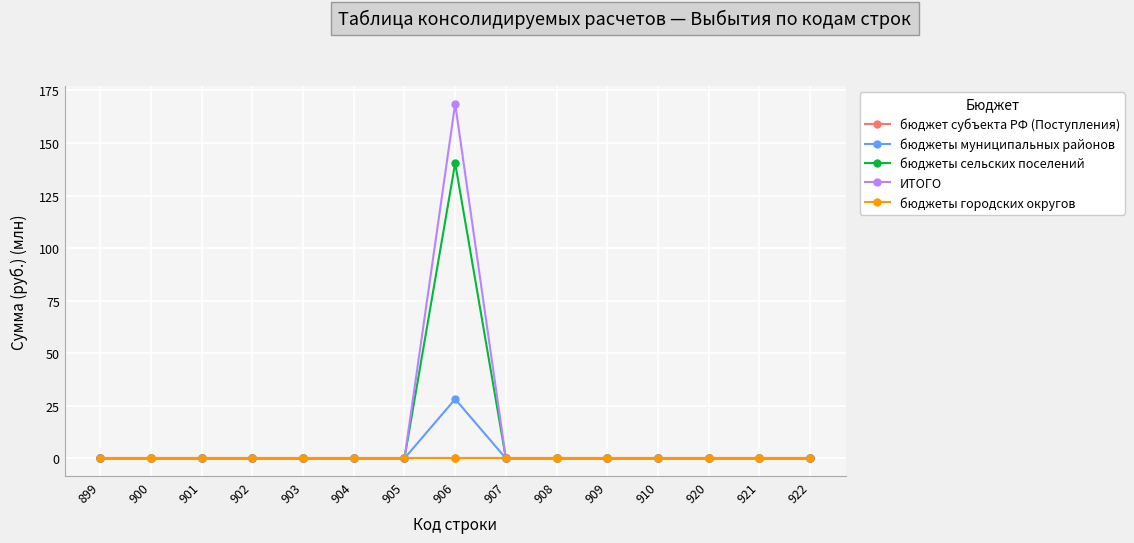

True or false: бюджеты городских округов and бюджеты муниципальных районов cross at least once.

False